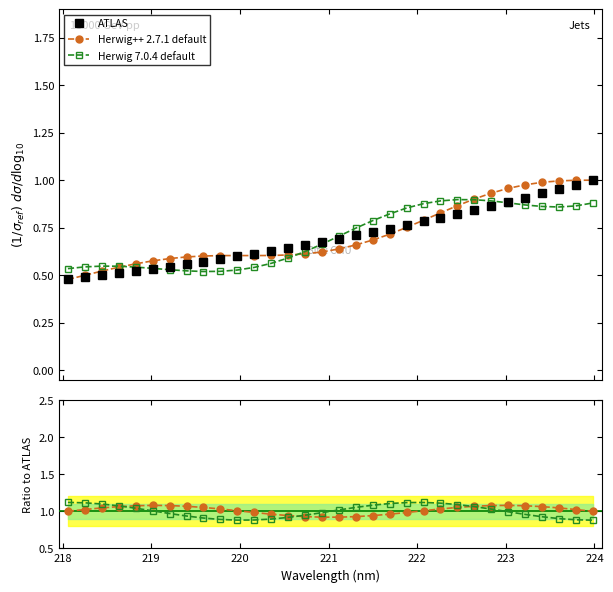

Is this an area chart (filled region under the line)?

No